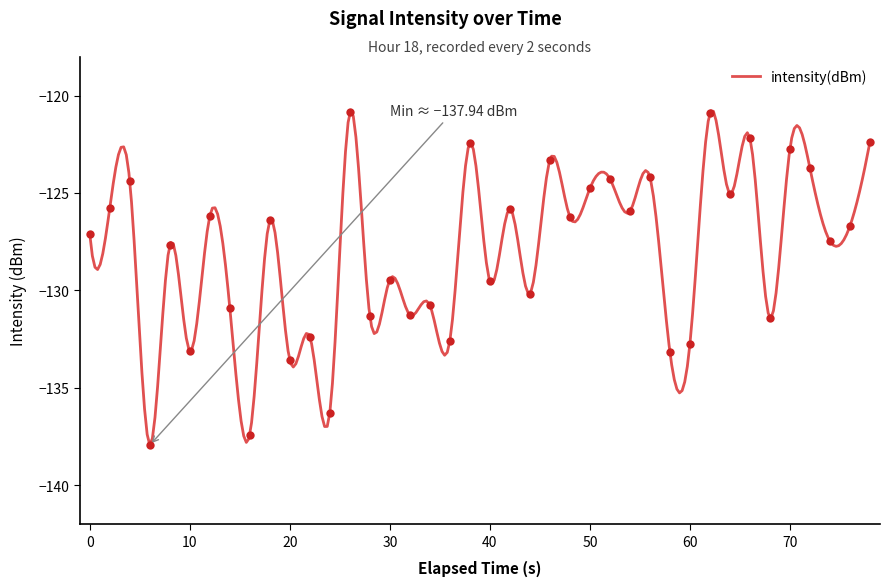

The value of intensity(dBm) at 0 is -127.1. True or false?

True